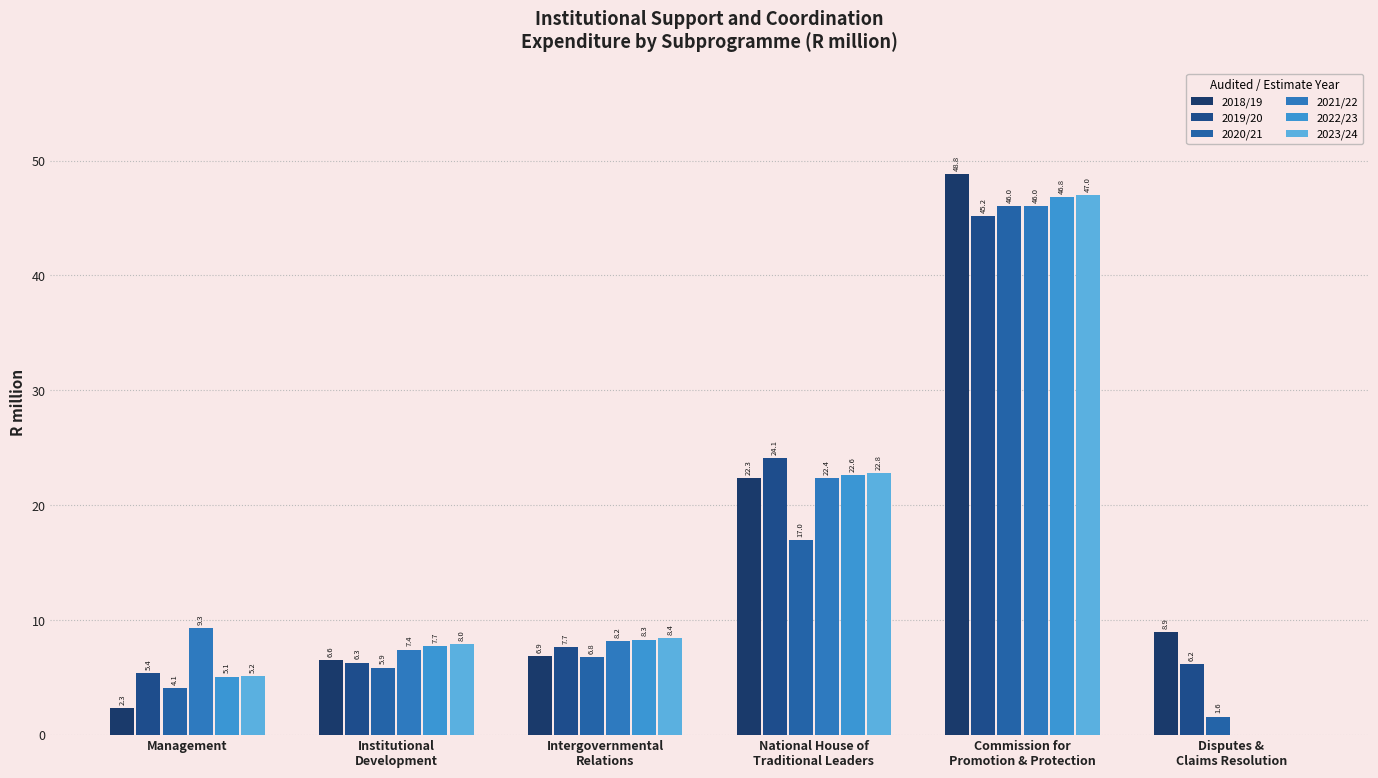

Reading left to right, list all the values displayed in this chart.

2018/19: 2.3	6.6	6.9	22.3	48.8	8.9
2019/20: 5.4	6.3	7.7	24.1	45.2	6.2
2020/21: 4.1	5.9	6.8	17.0	46.0	1.6
2021/22: 9.3	7.4	8.2	22.4	46.0	0.0
2022/23: 5.1	7.7	8.3	22.6	46.8	0.0
2023/24: 5.2	8.0	8.4	22.8	47.0	0.0